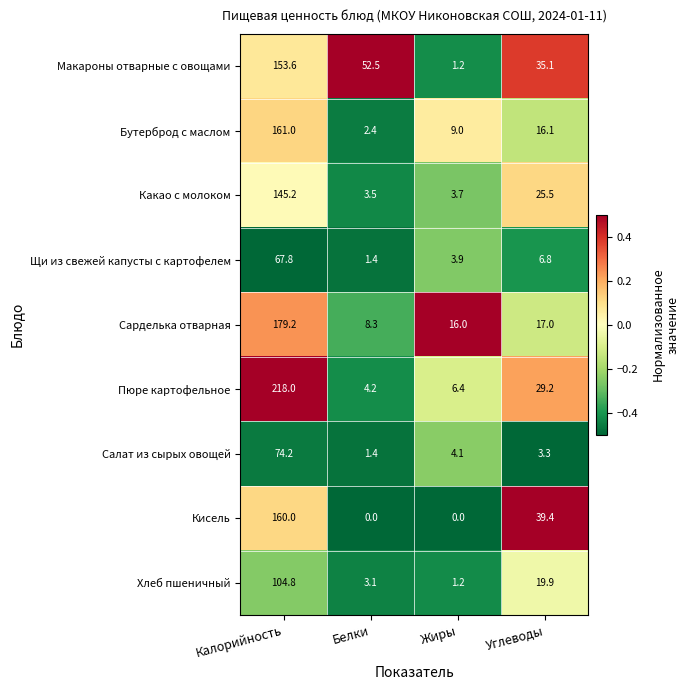

Is the value of Сарделька отварная at Калорийность greater than the value of Хлеб пшеничный at Калорийность?

Yes